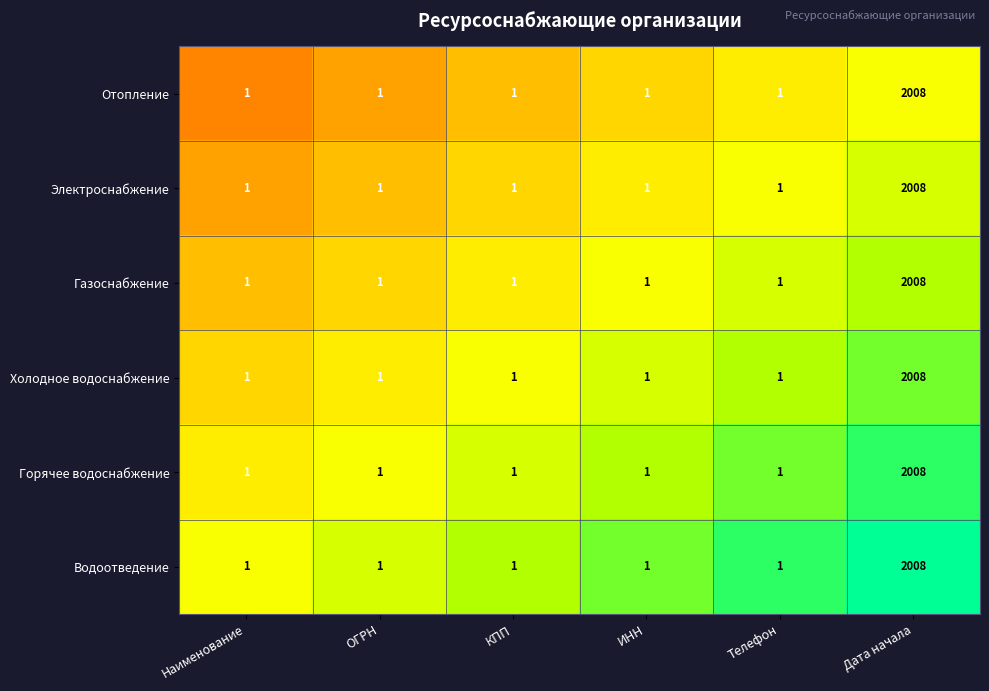

What value does the Водоотведение series have at Дата начала, to the nearest 100?

2000